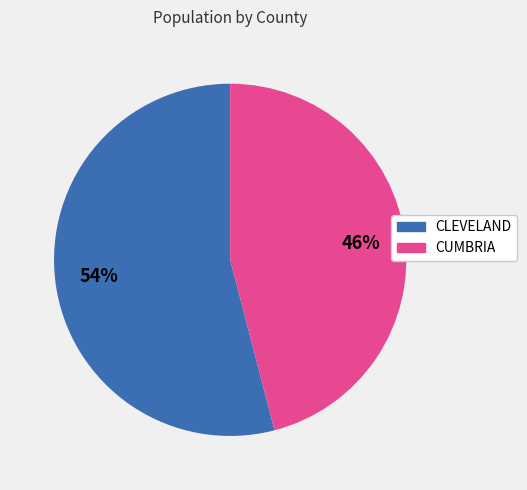

To the nearest percent, what portion does CUMBRIA represent?

46%